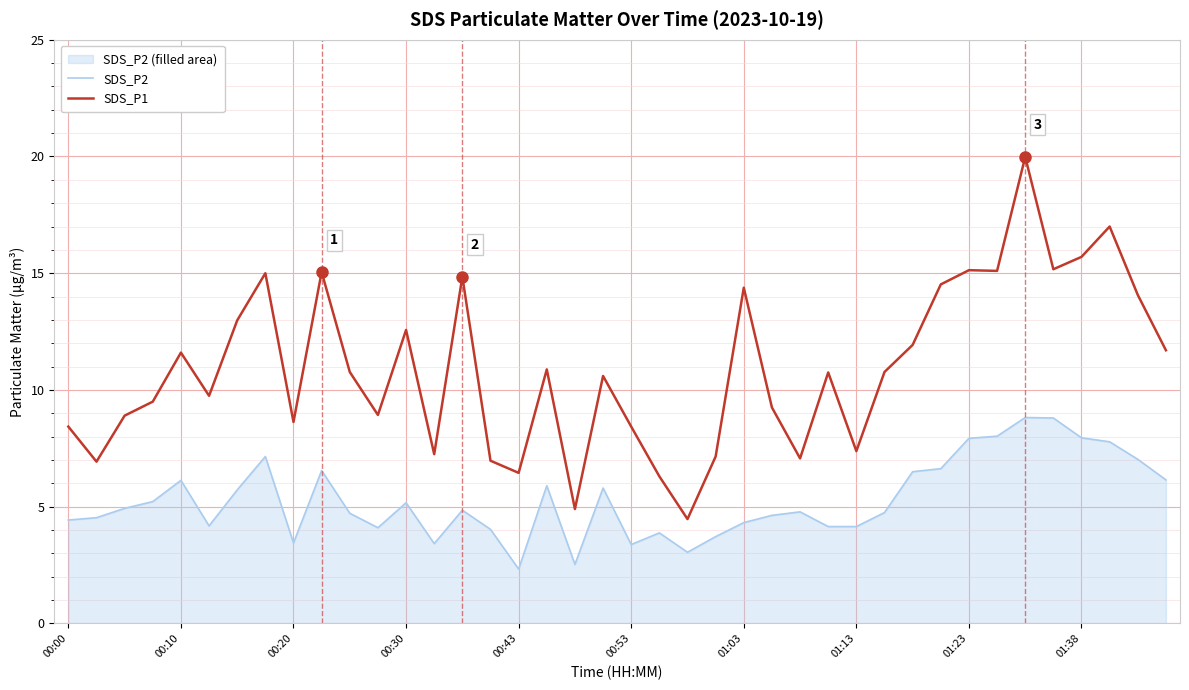

What is the lowest value of the SDS_P2 series?

2.3